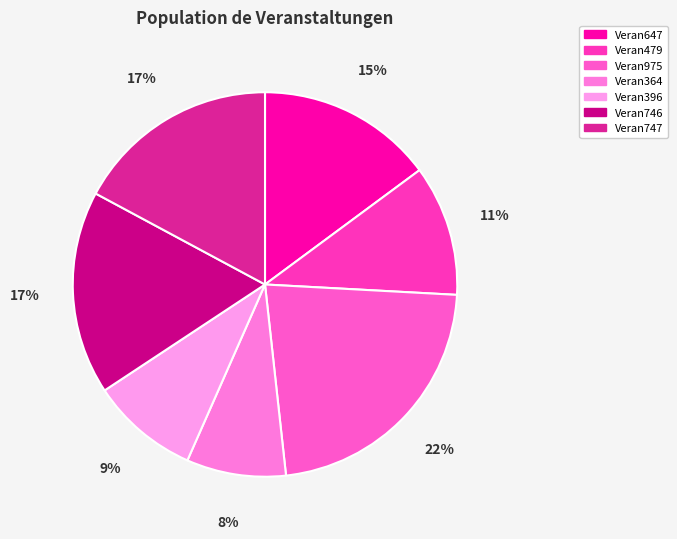

Which slice is the smallest?

Veran364